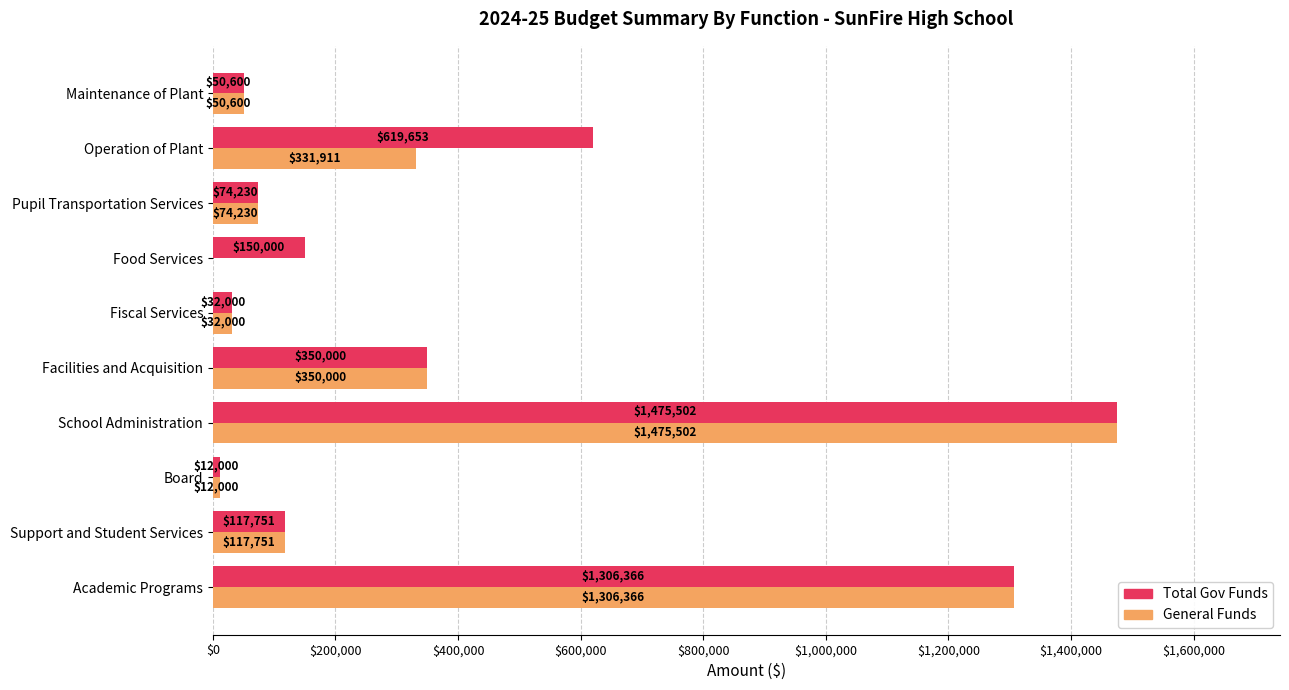

Is the value of General Funds at Food Services greater than the value of Total Gov Funds at Pupil Transportation Services?

No